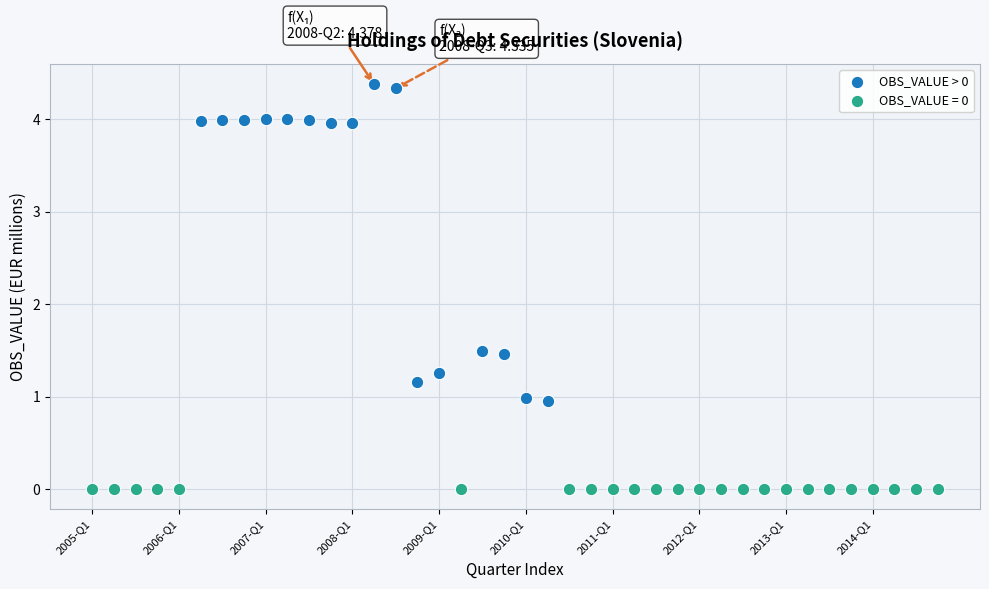

Which series reaches the minimum Y coordinate?

OBS_VALUE = 0